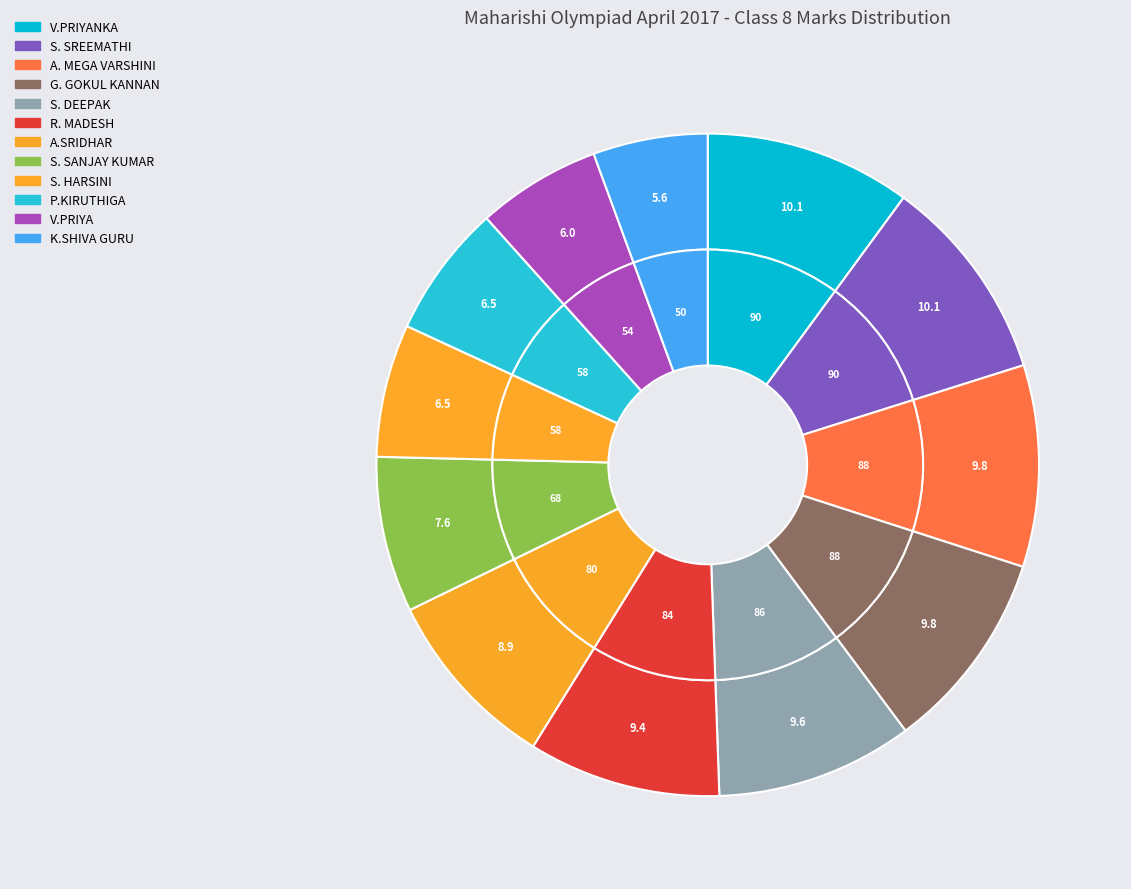

Does any single category account for the majority?

No